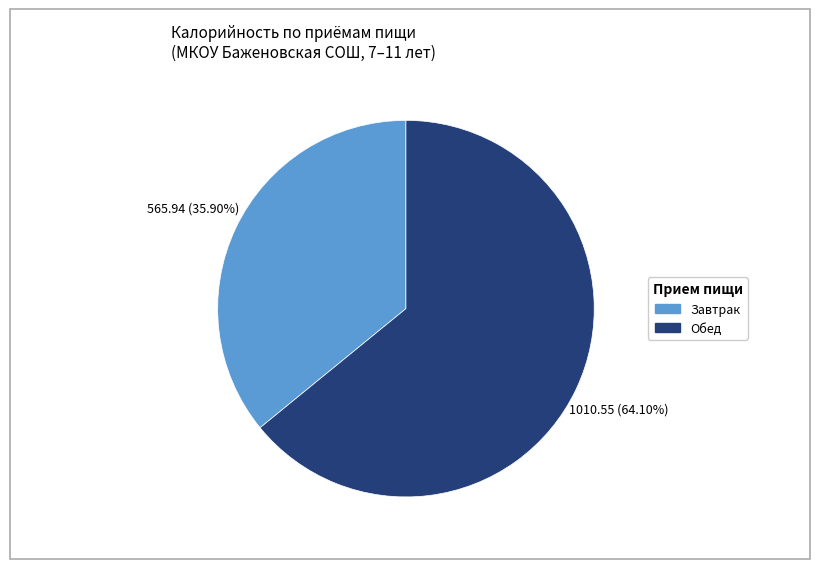

How many segments does this pie chart have?

2